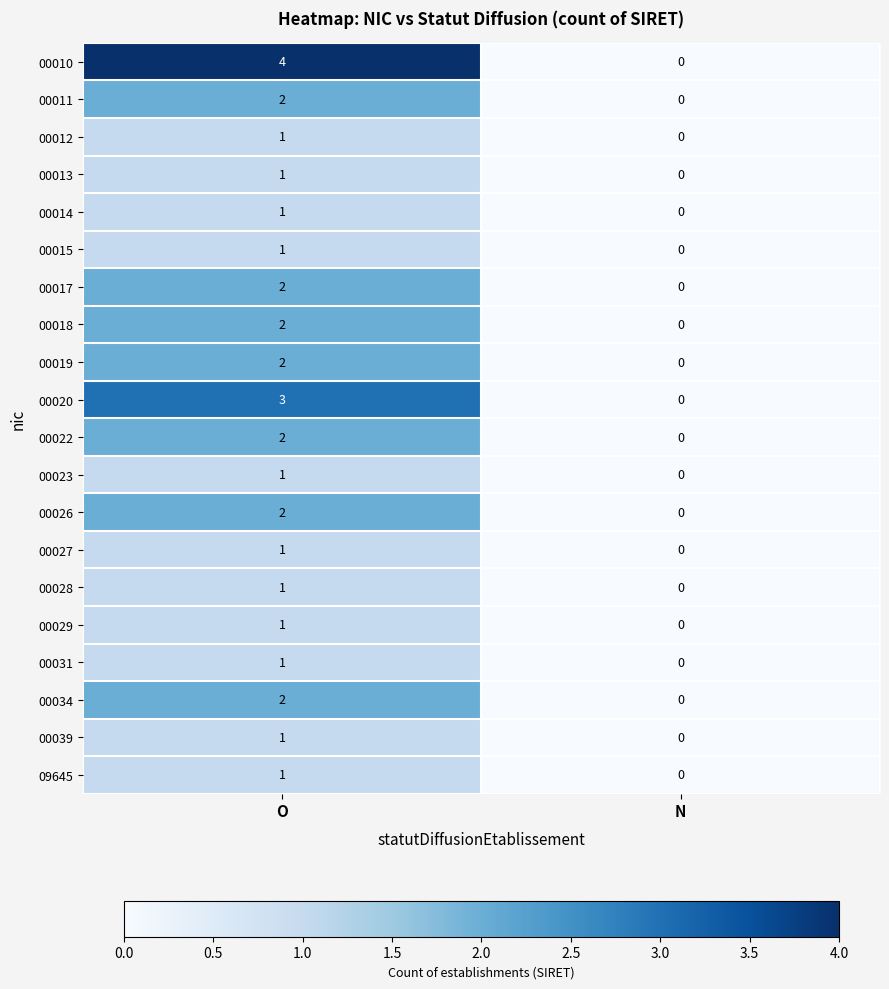

What is the difference between the maximum and minimum values in the 00010 series?

4